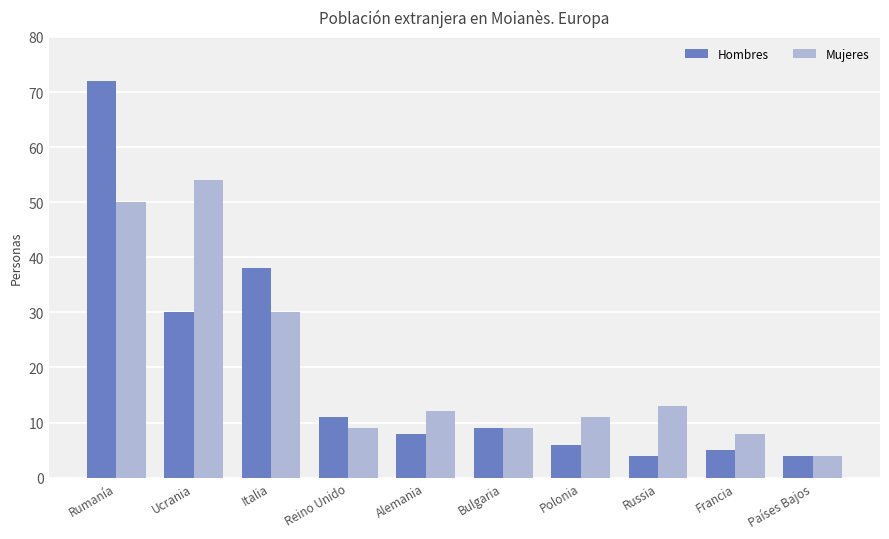

Which series has the largest range (max minus min)?

Hombres